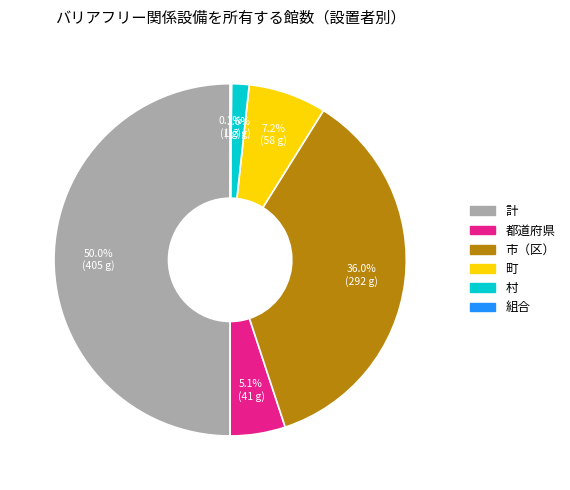

To the nearest percent, what portion does 市（区） represent?

36%